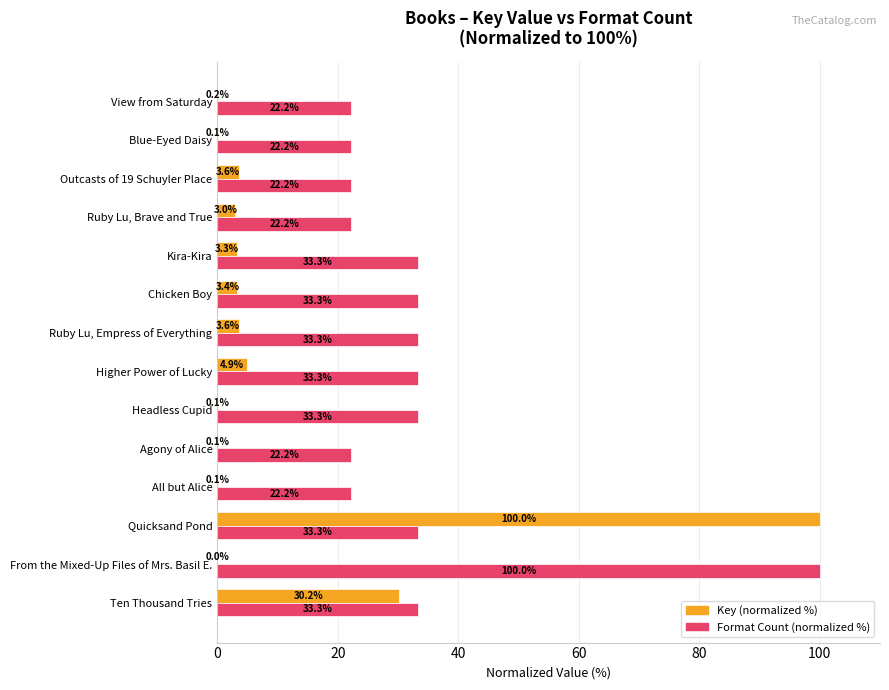

What are all the series names shown in the legend?

Key (normalized %), Format Count (normalized %)